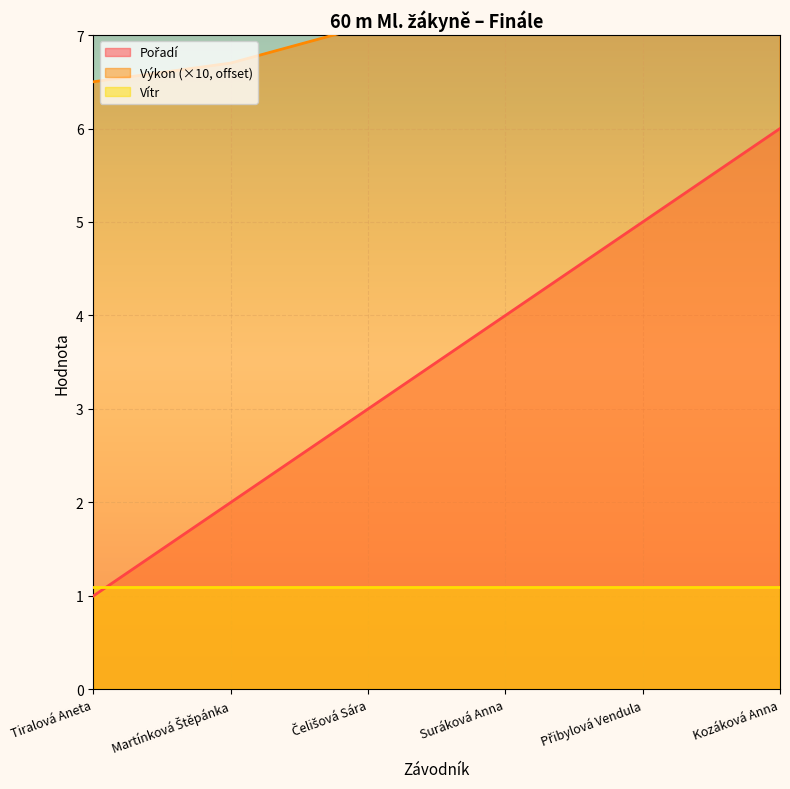

Where does the Pořadí series first go above 4?

Přibylová Vendula